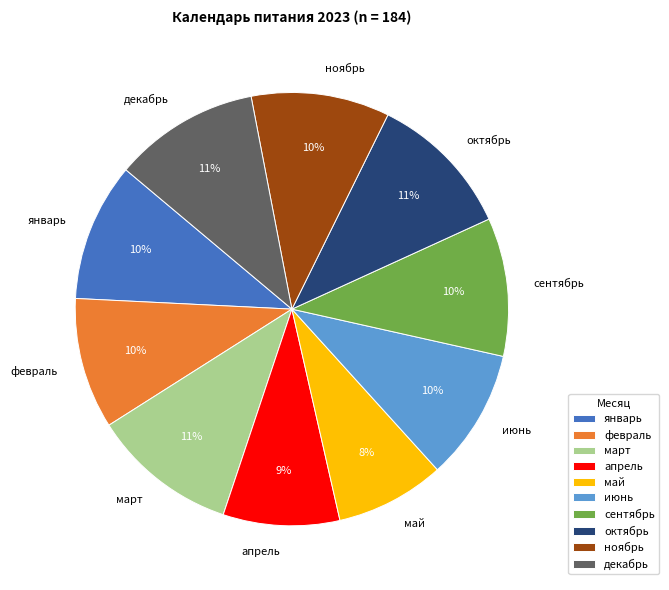

Does any single category account for the majority?

No